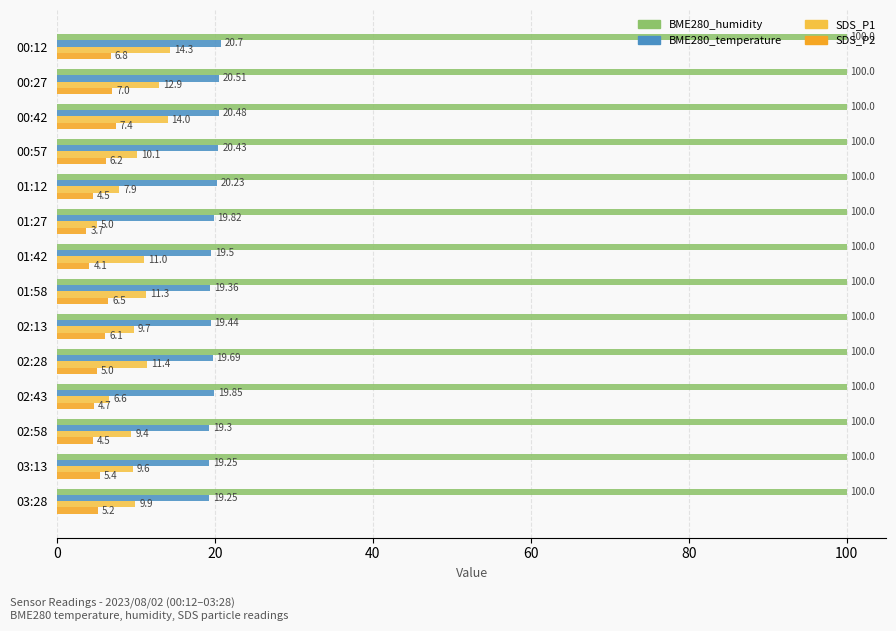

Which series has the largest total across all categories?

BME280_humidity